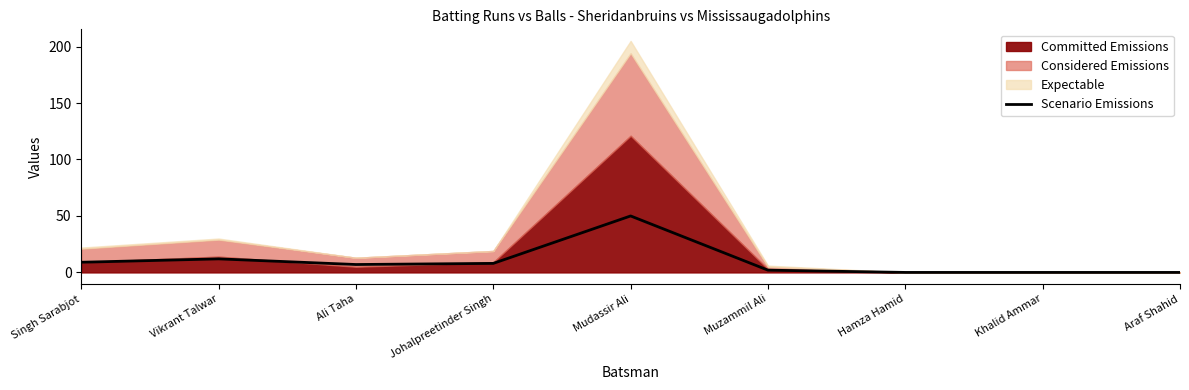

What is the value of the 2nd point from the left?

12